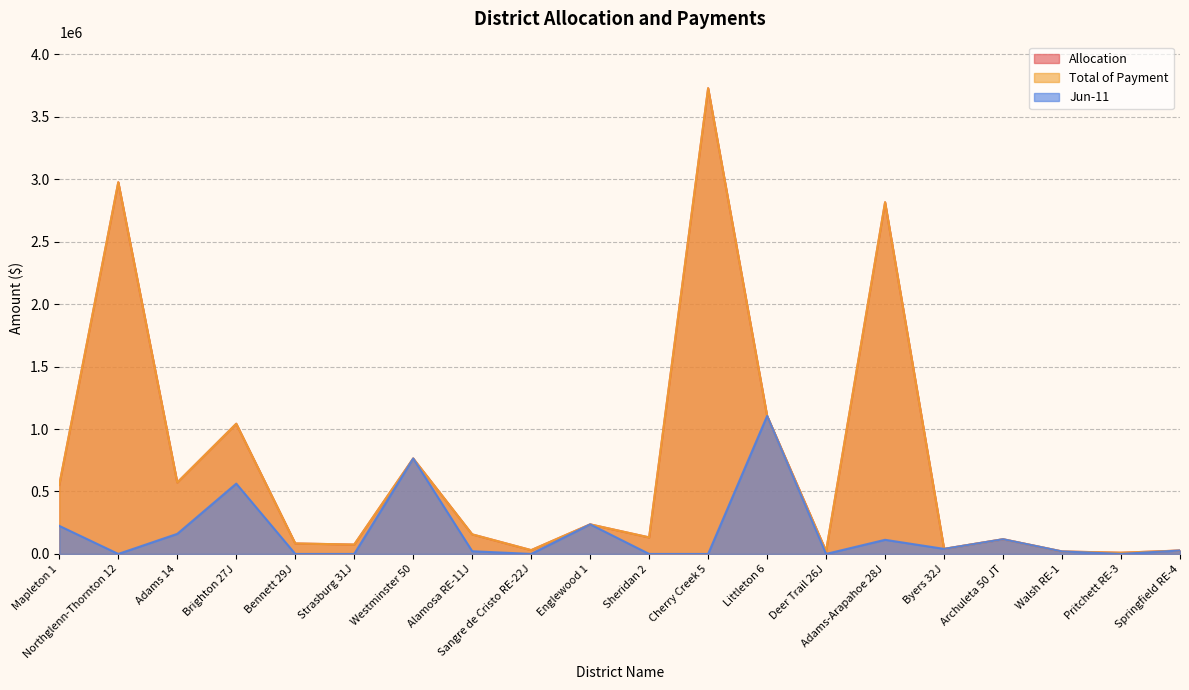

What is the average value of the Allocation series?

725353